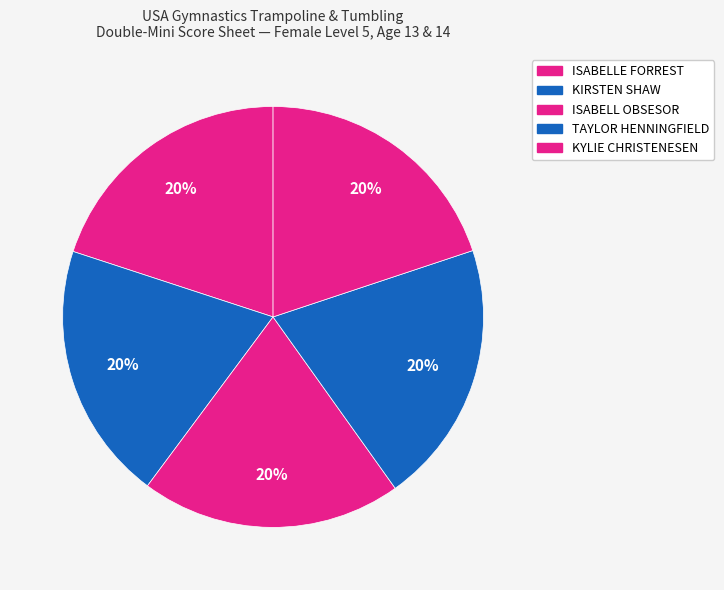

To the nearest percent, what is the average slice percentage?

20%